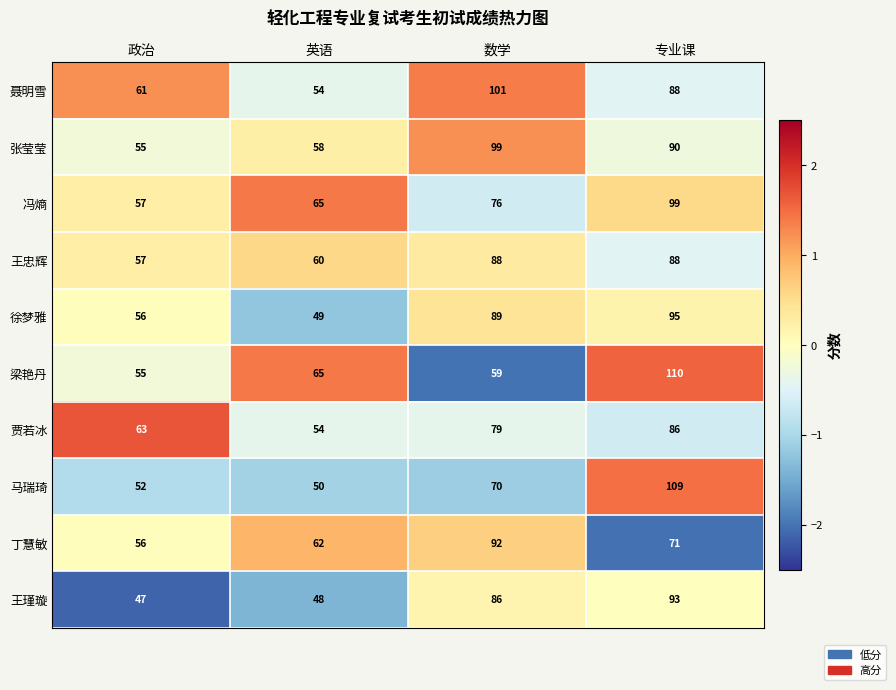

What is the difference between the second highest and second lowest values in the 贾若冰 series?

16